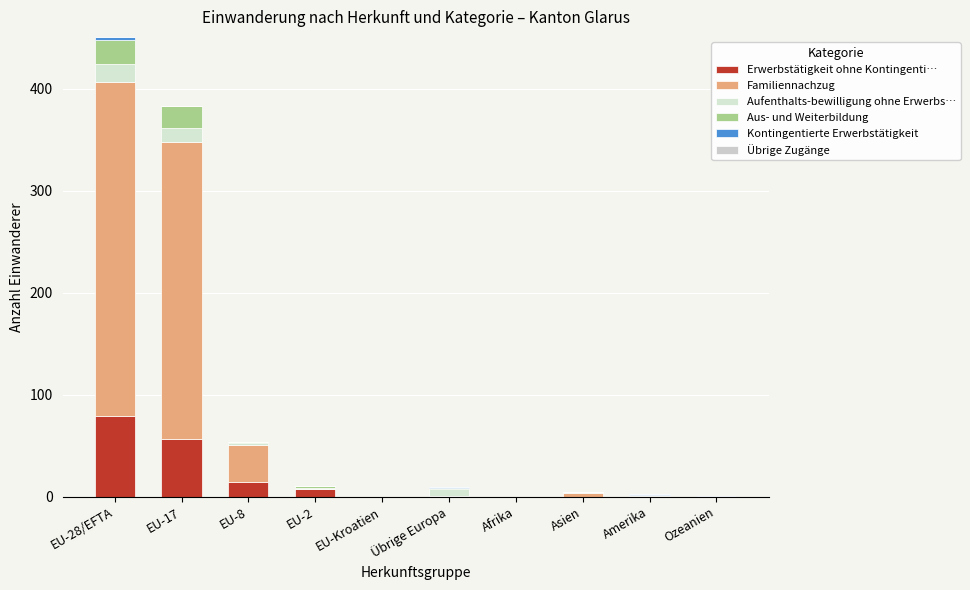

True or false: Kontingentierte Erwerbstätigkeit has a value of 0 at EU-8.

True